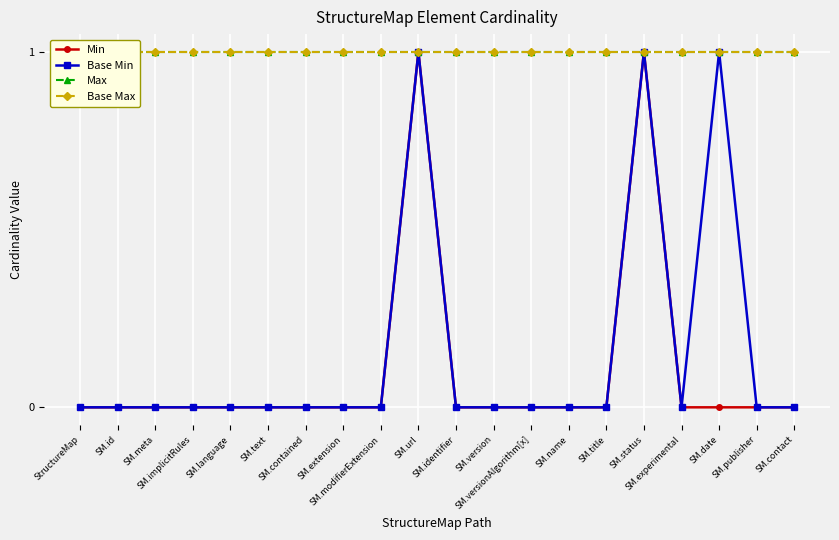

Is this an area chart (filled region under the line)?

No